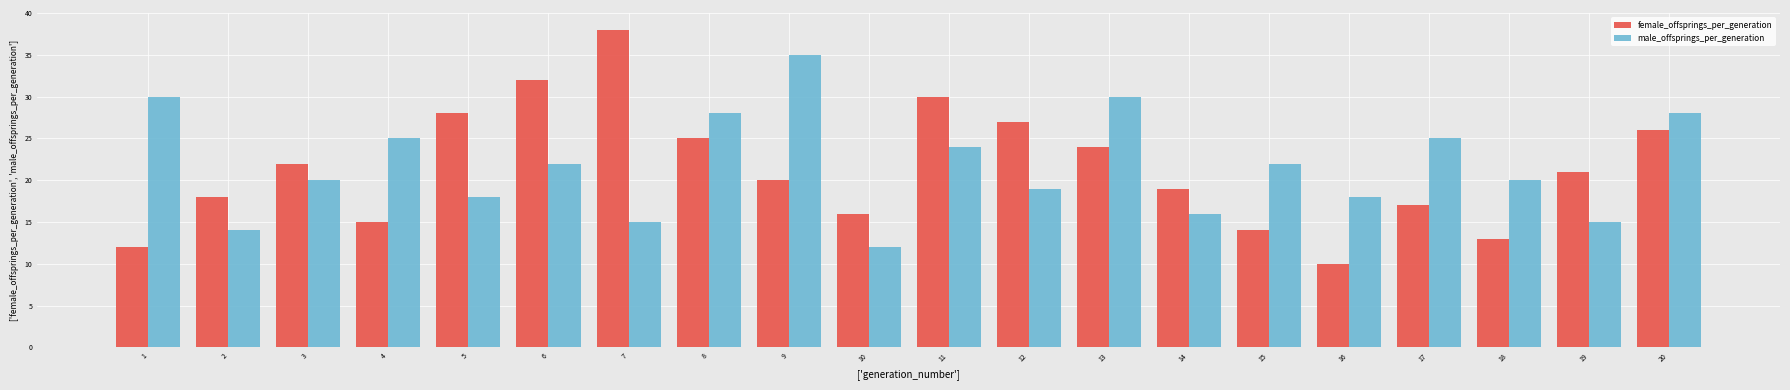

Read the female_offsprings_per_generation value at 9.

20